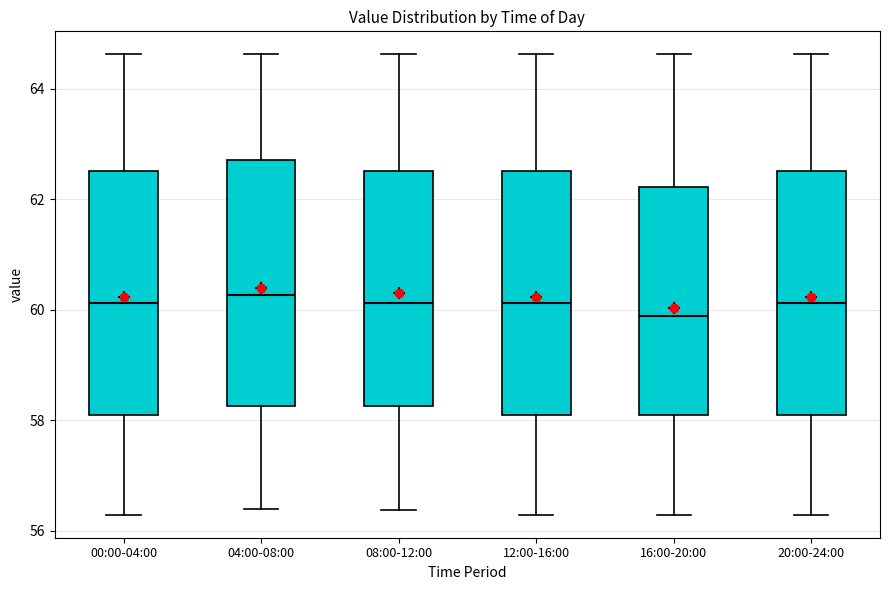

Reading left to right, read every box against the y-axis: the position of its median line, the range the box covers, and the ends of its whiskers. The values are not printed on the chart, so give them approximately, as read against the axis.

00:00-04:00: median 60.2, box 58.0 to 62.6, whiskers 56.2 to 64.6
04:00-08:00: median 60.2, box 58.2 to 62.8, whiskers 56.4 to 64.6
08:00-12:00: median 60.2, box 58.2 to 62.6, whiskers 56.4 to 64.6
12:00-16:00: median 60.2, box 58.0 to 62.6, whiskers 56.2 to 64.6
16:00-20:00: median 59.8, box 58.0 to 62.2, whiskers 56.2 to 64.6
20:00-24:00: median 60.2, box 58.0 to 62.6, whiskers 56.2 to 64.6